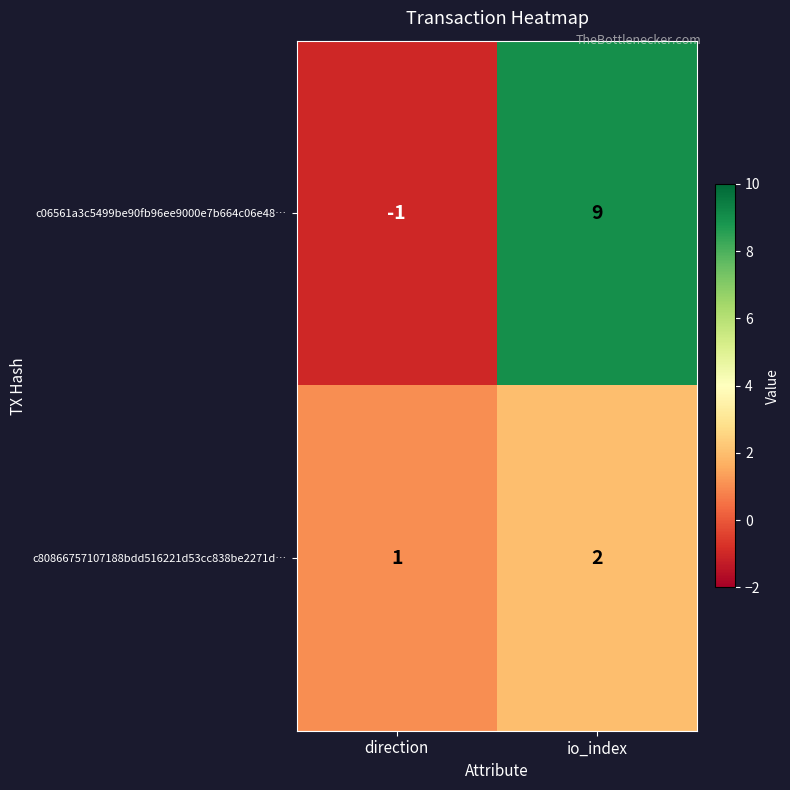

Which series has the largest range (max minus min)?

c06561a3c5499be90fb96ee9000e7b664c06e48…